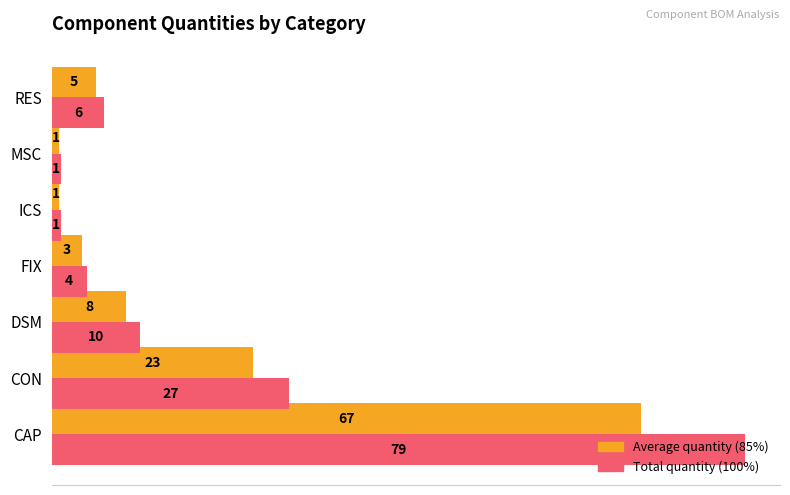

At which category is the sum across all series the highest?

CAP